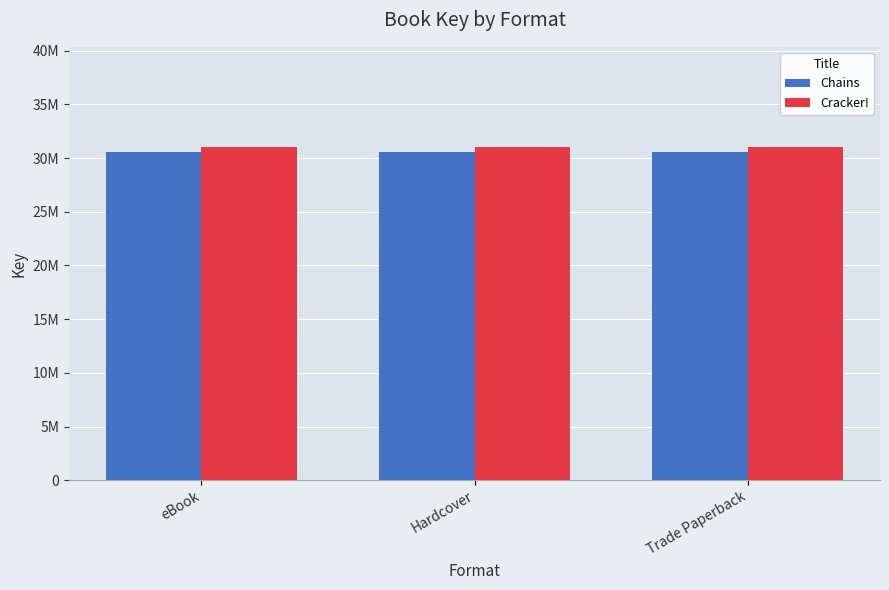

What are all the series names shown in the legend?

Chains, Cracker!